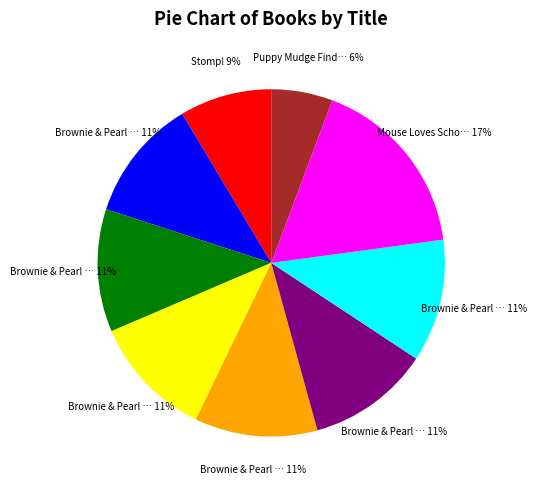

To the nearest percent, what is the average slice percentage?

11%